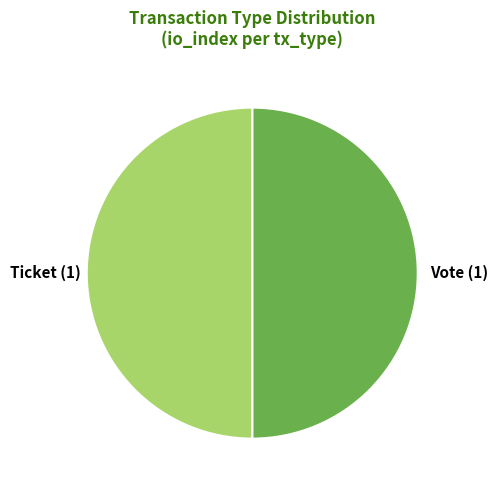

What is the ratio of the value at Ticket to the value at Vote?

1.0